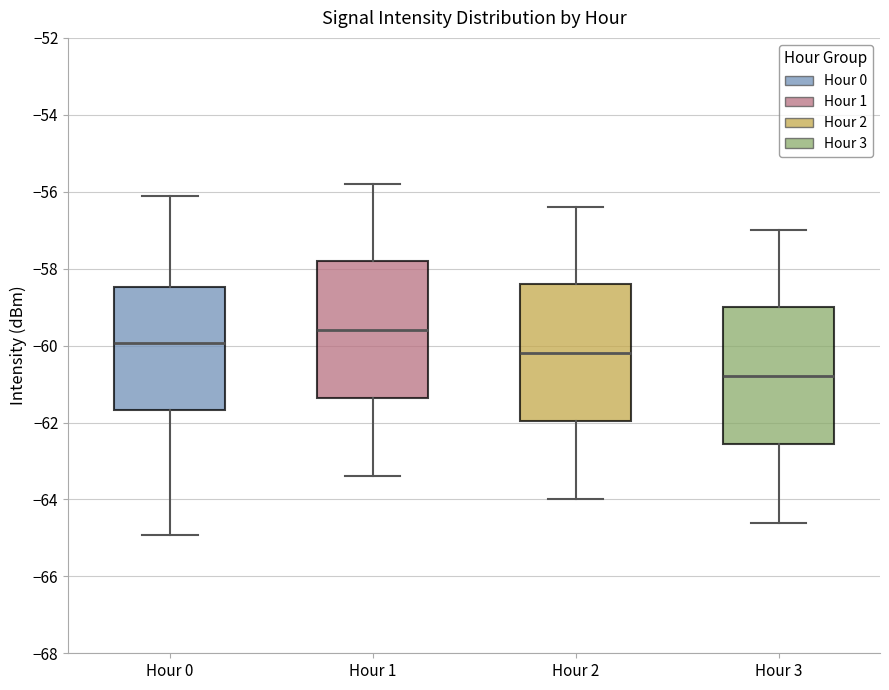

Reading left to right, transcribe this box plot: for each box, give where its median line is, the range the box spans, and where its two whiskers end, as read against the y-axis. The values are not printed on the chart, so give them approximately, as read against the axis.

Hour 0: median -60.0, box -61.6 to -58.4, whiskers -65.0 to -56.2
Hour 1: median -59.6, box -61.4 to -57.8, whiskers -63.4 to -55.8
Hour 2: median -60.2, box -62.0 to -58.4, whiskers -64.0 to -56.4
Hour 3: median -60.8, box -62.6 to -59.0, whiskers -64.6 to -57.0